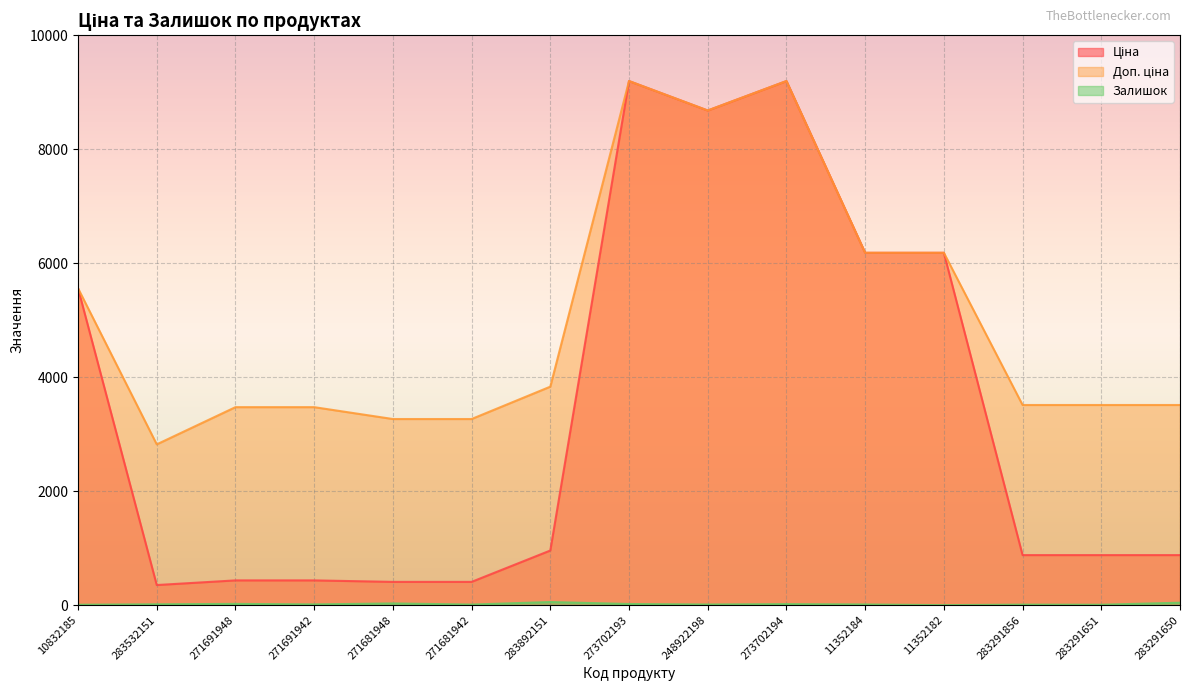

What is the highest value of the Залишок series?

55.0